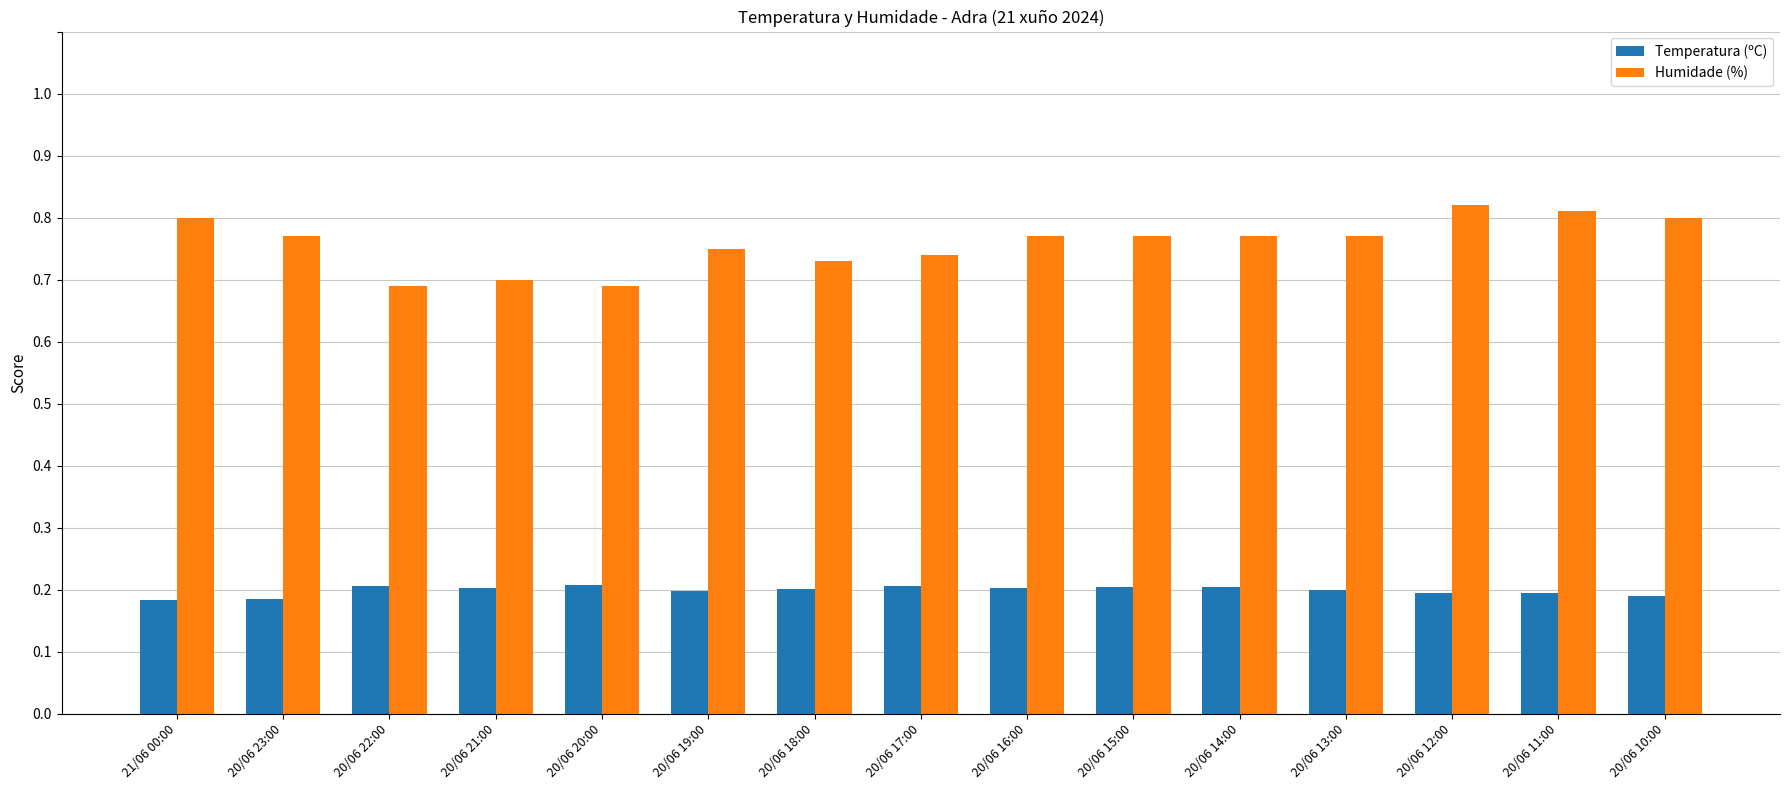

What are all the series names shown in the legend?

Temperatura (ºC), Humidade (%)